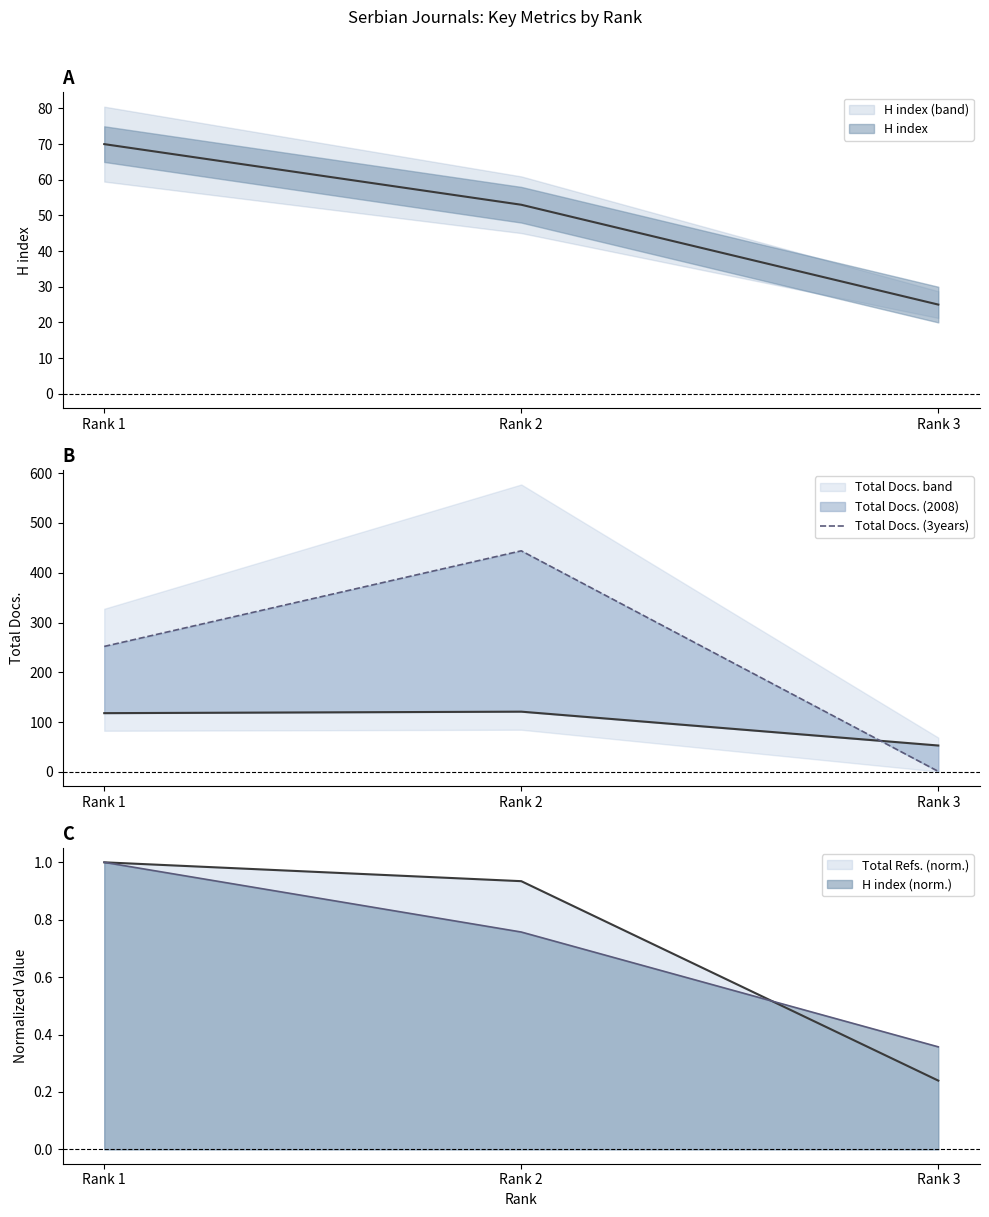

True or false: the data shows 252 at Rank 1.

True